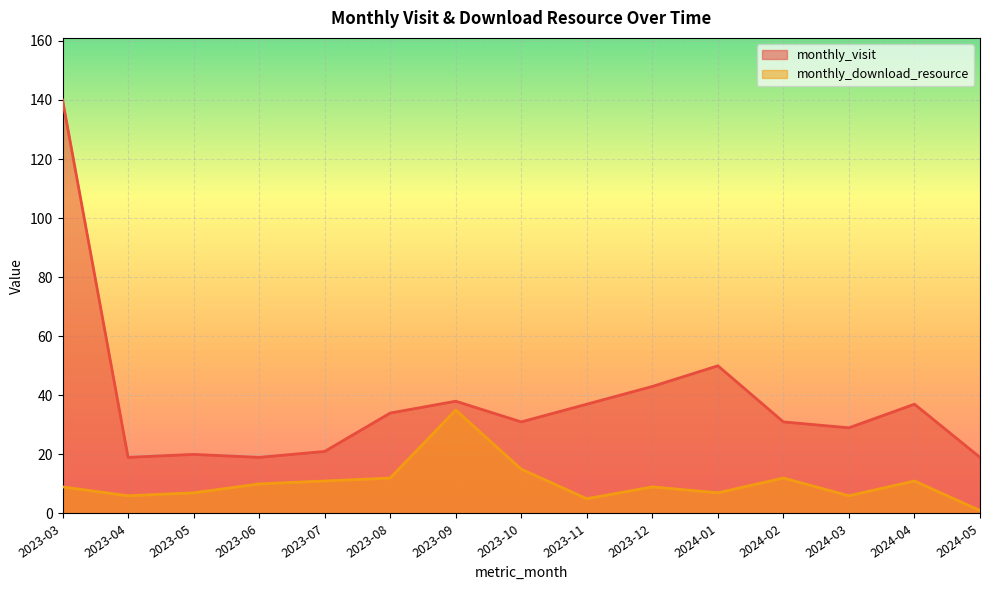

What is the average value of the monthly_download_resource series?

10